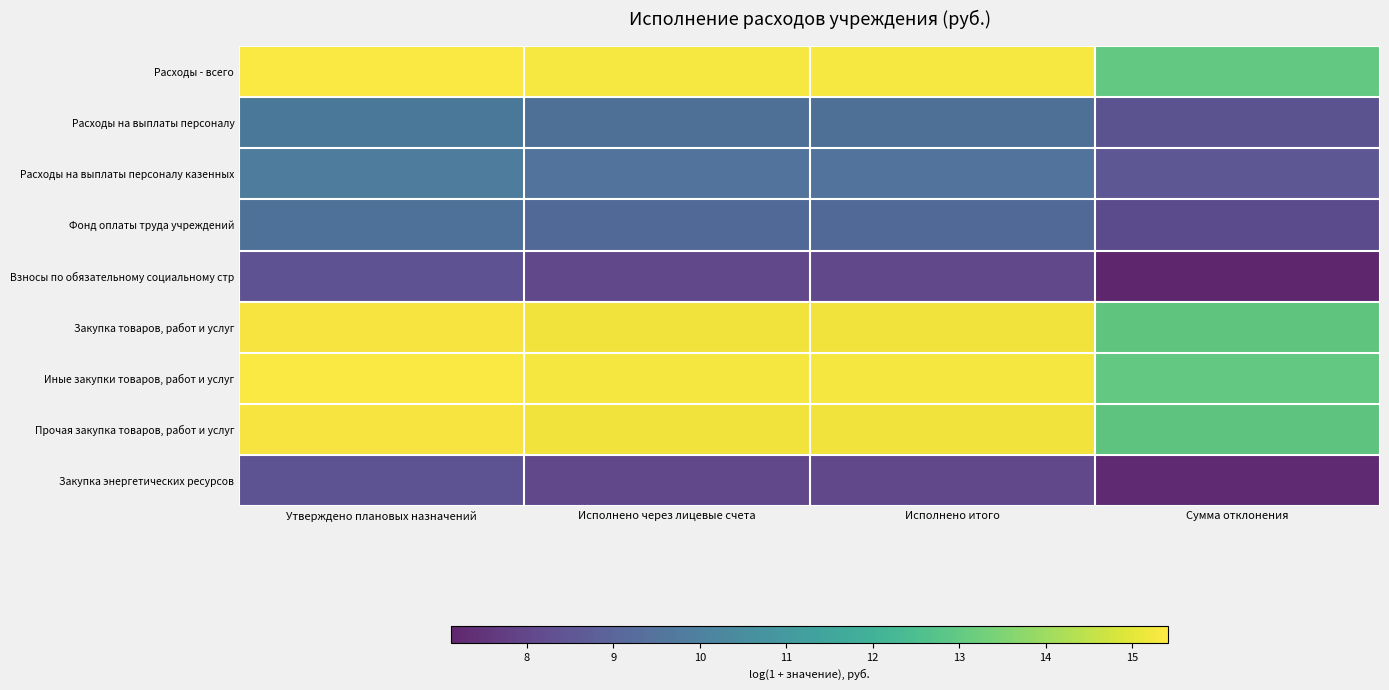

Rank the series by their maximum value, from highest to lowest.

Расходы - всего, Закупка товаров, работ и услуг, Иные закупки товаров, работ и услуг, Прочая закупка товаров, работ и услуг, Расходы на выплаты персоналу, Расходы на выплаты персоналу казенных, Фонд оплаты труда учреждений, Закупка энергетических ресурсов, Взносы по обязательному социальному стр